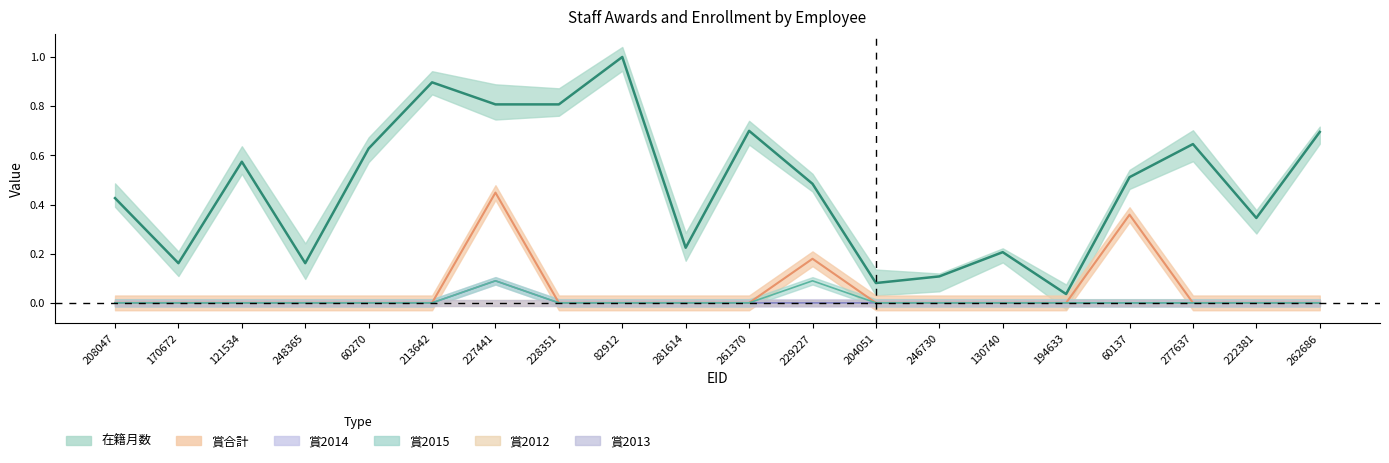

True or false: 在籍月数 and 賞2014 intersect in this chart.

False